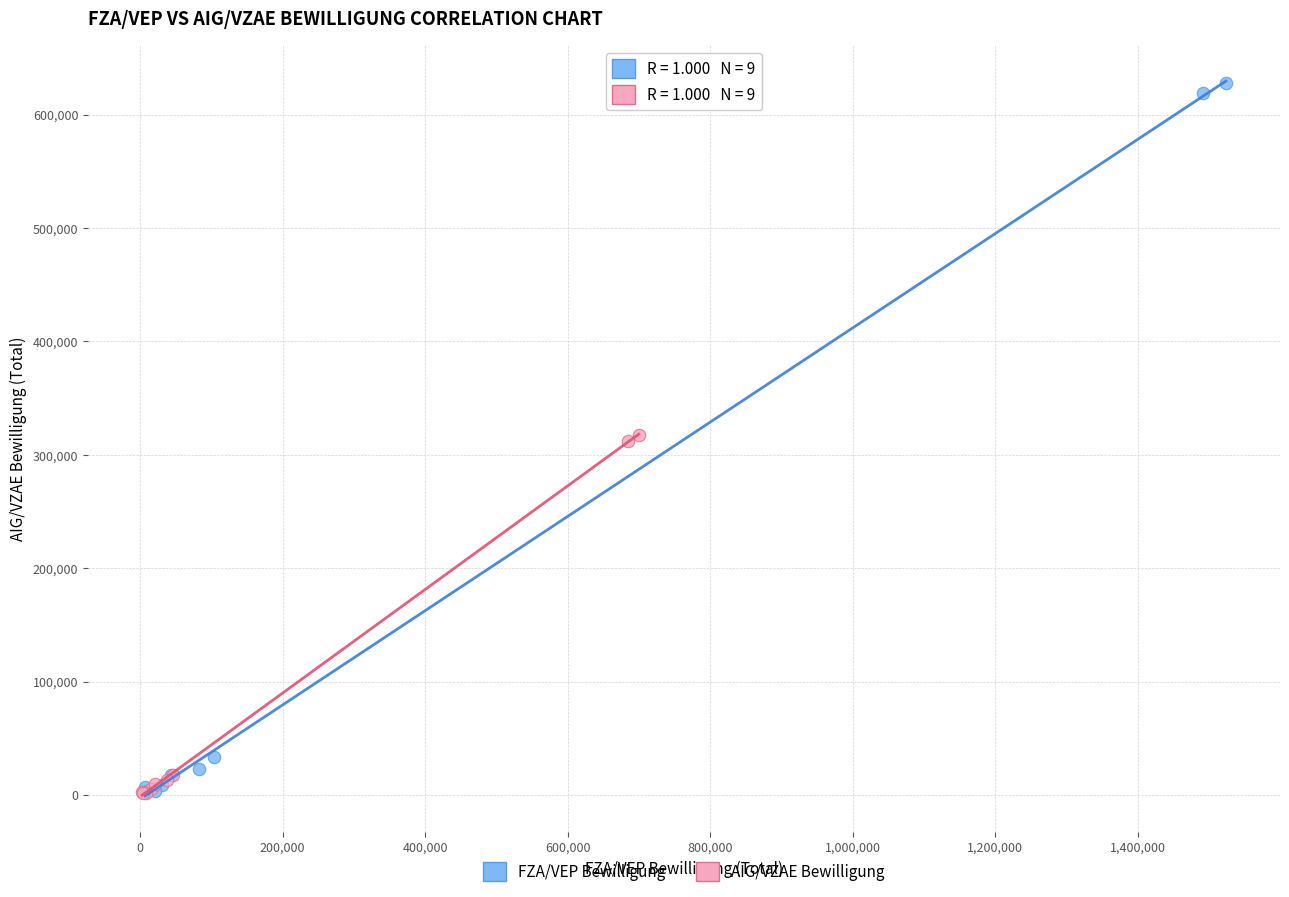

Which series reaches the maximum Y coordinate?

FZA/VEP Bewilligung